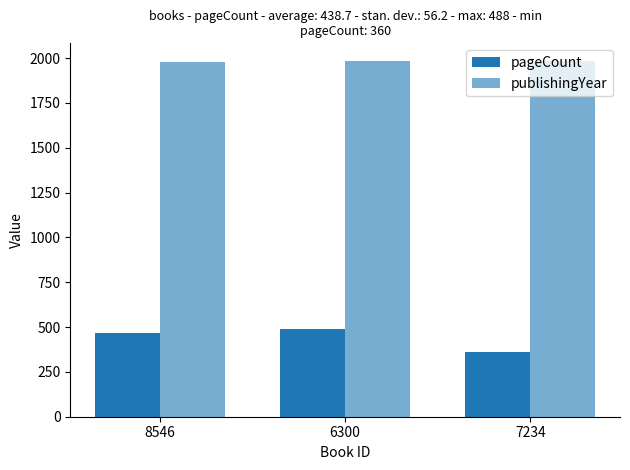

Count the number of data series in this chart.

2